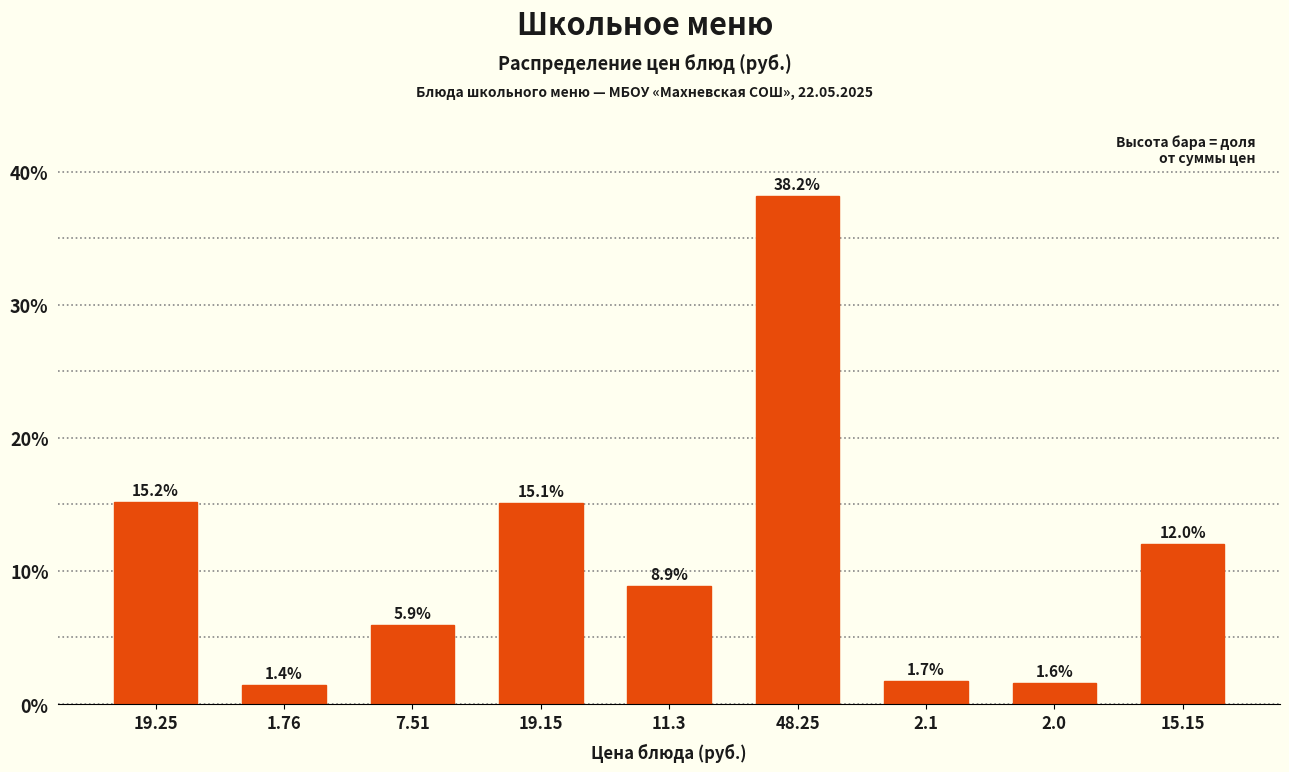

Reading right to left, transcribe all the data shown in this chart.

15.15=12.0	2.0=1.6	2.1=1.7	48.25=38.2	11.3=8.9	19.15=15.1	7.51=5.9	1.76=1.4	19.25=15.2